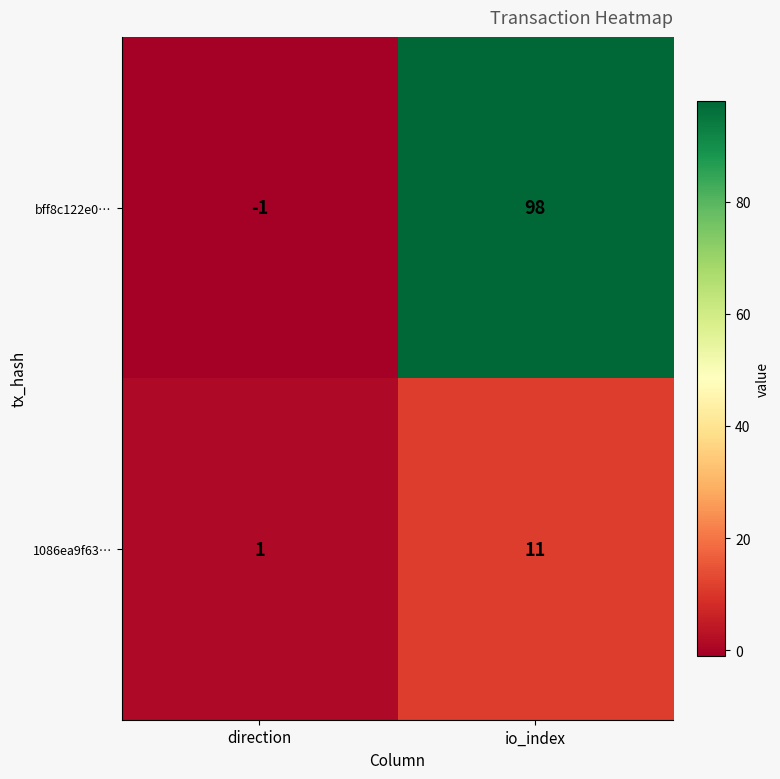

Which category has the highest value across all series?

io_index